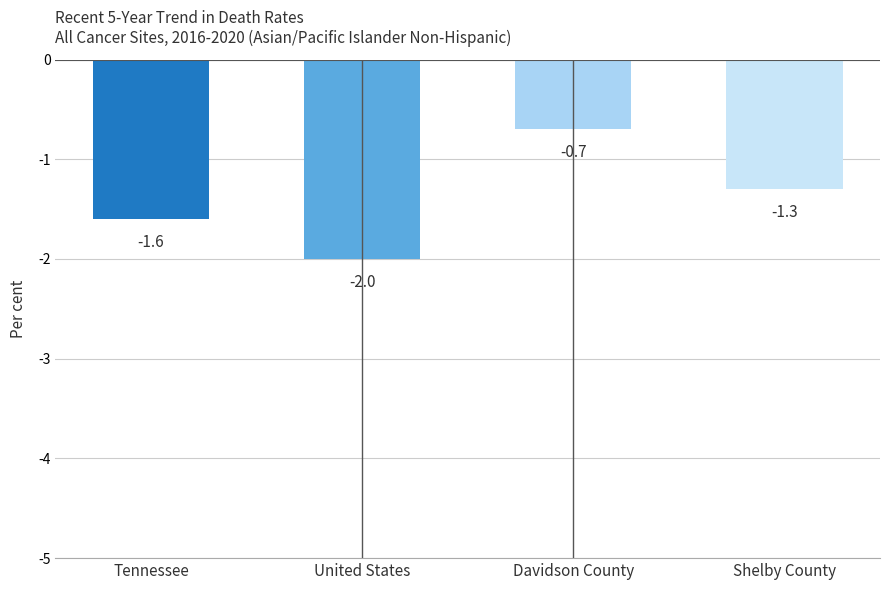

How many values exceed -1?

1